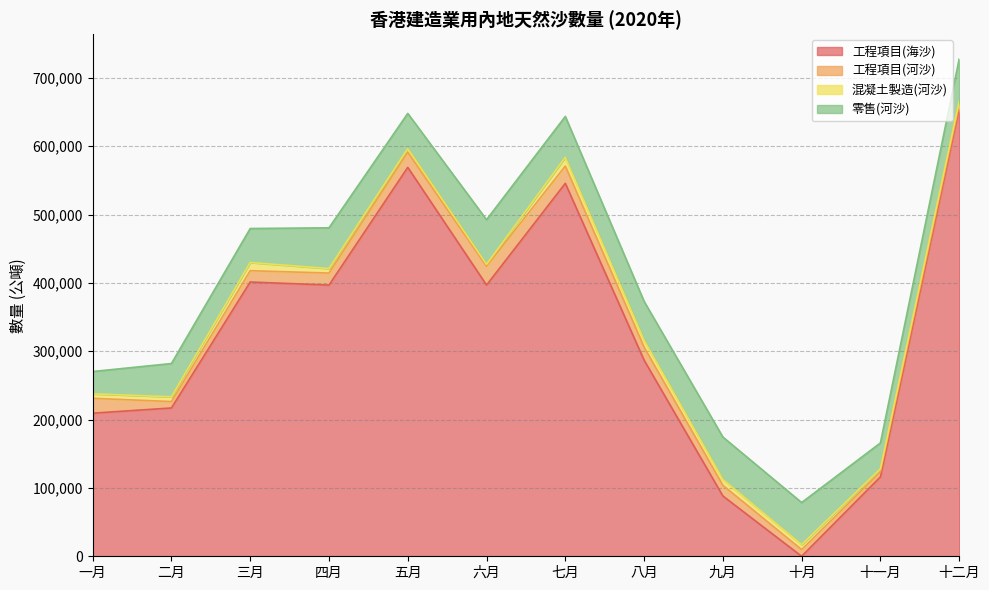

How many intersections are there between 工程項目(海沙) and 工程項目(河沙)?

2